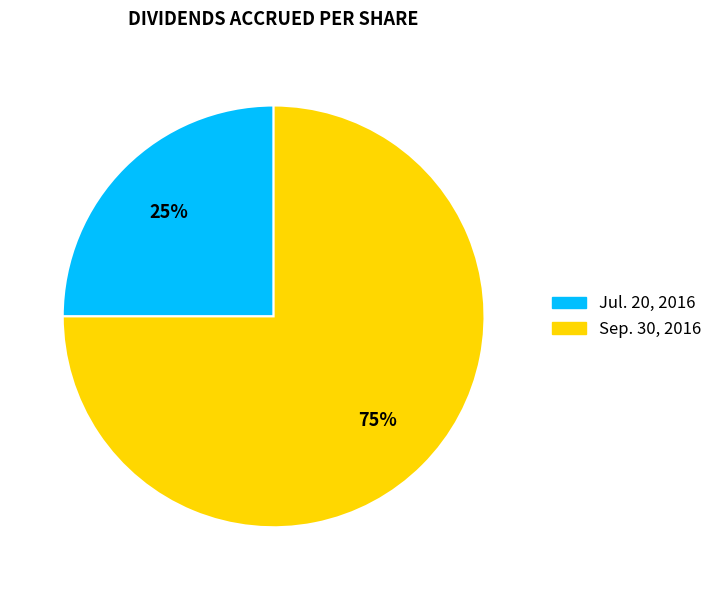

The Sep. 30, 2016 slice represents 89% of the pie. True or false?

False